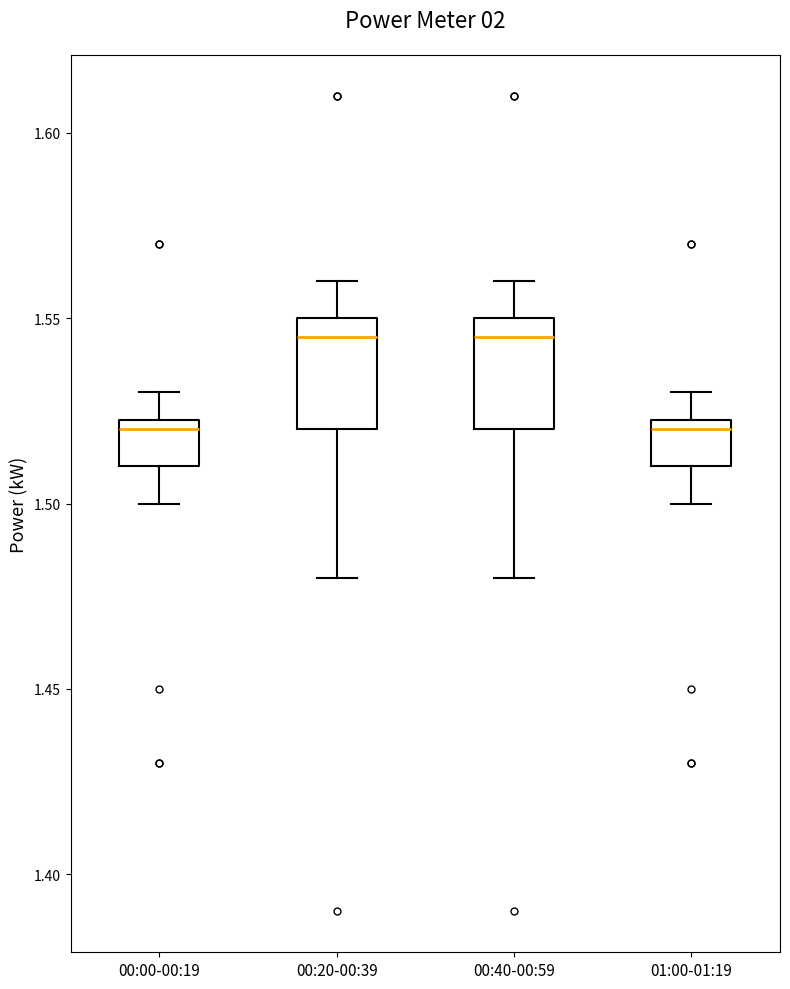

Reading left to right, read every box against the y-axis: the position of its median line, the range the box covers, and the ends of its whiskers. The values are not printed on the chart, so give them approximately, as read against the axis.

00:00-00:19: median 1.520, box 1.510 to 1.525, whiskers 1.500 to 1.530
00:20-00:39: median 1.545, box 1.520 to 1.550, whiskers 1.480 to 1.560
00:40-00:59: median 1.545, box 1.520 to 1.550, whiskers 1.480 to 1.560
01:00-01:19: median 1.520, box 1.510 to 1.525, whiskers 1.500 to 1.530